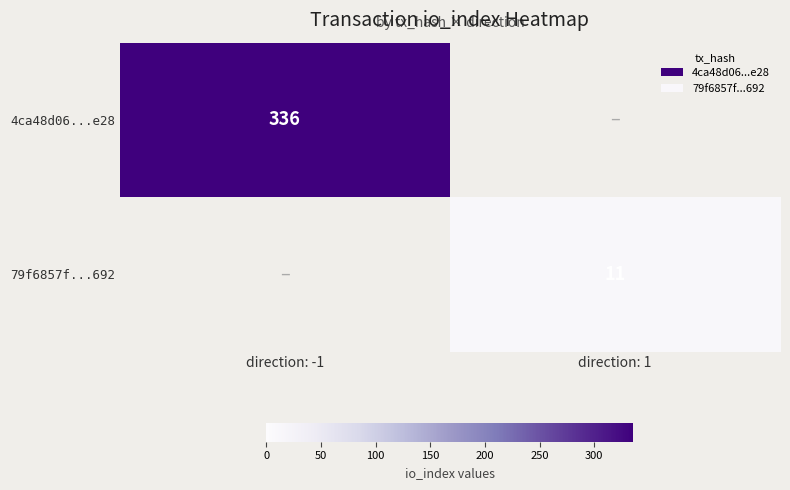

The value of 4ca48d06...e28 at direction: -1 is 107. True or false?

False